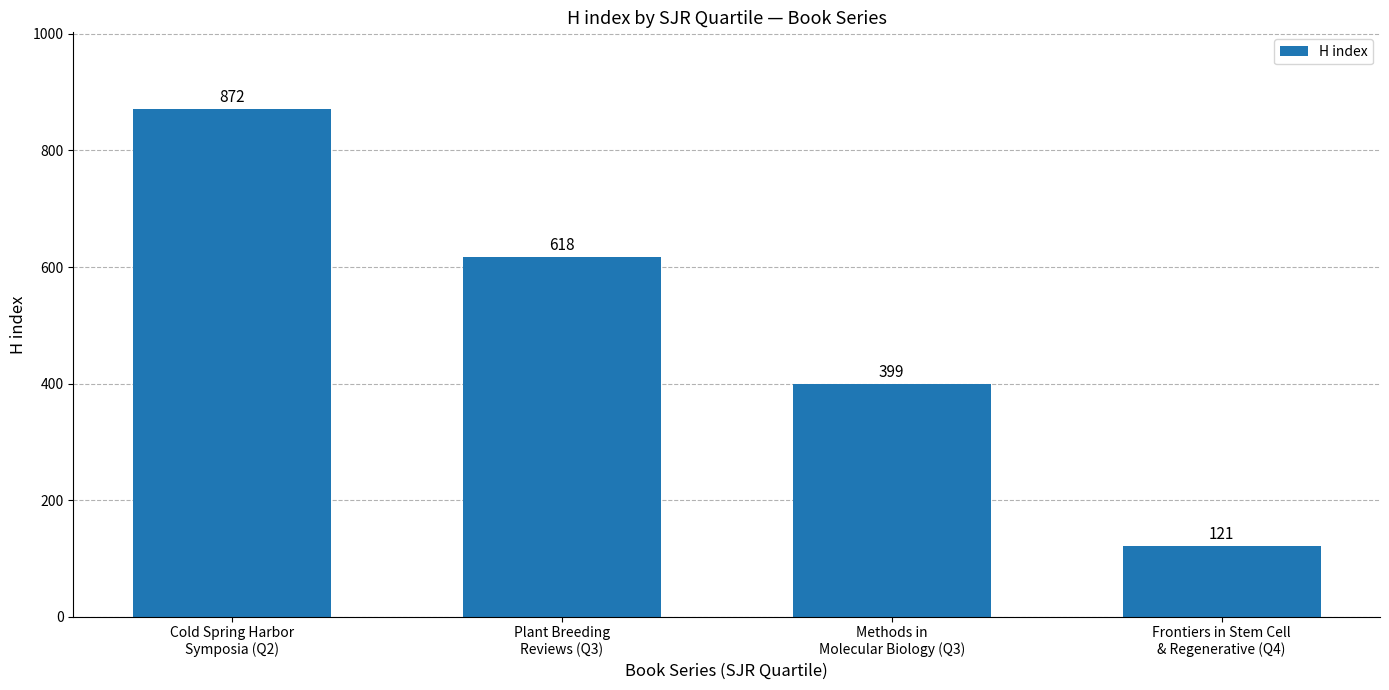

Are the bars grouped side by side (vs. stacked)?

No